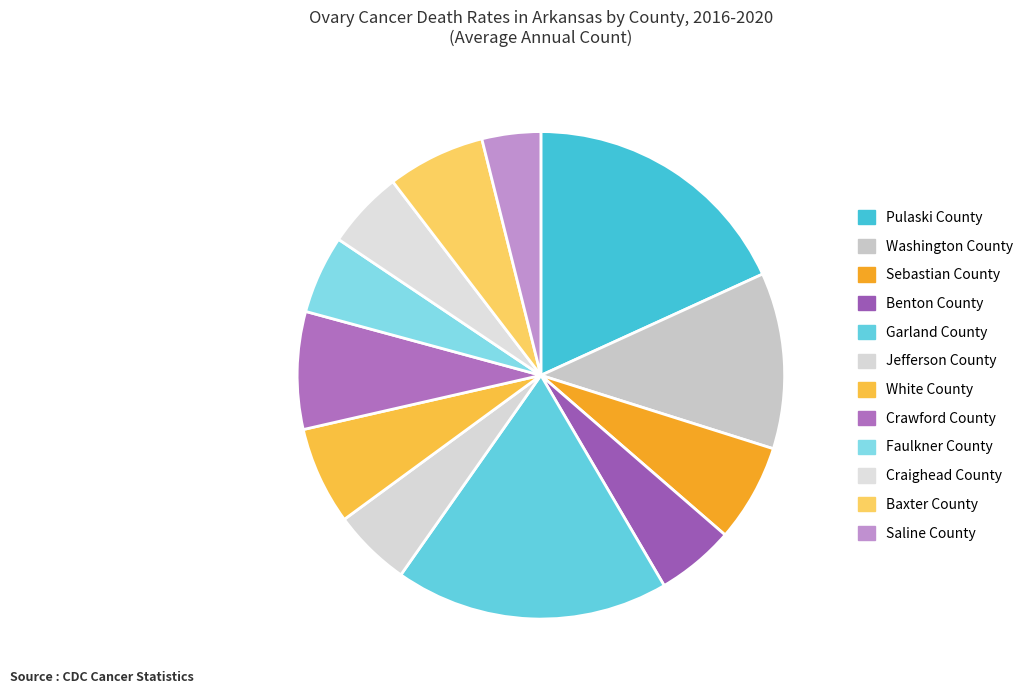

To the nearest percent, what percentage of the pie is Craighead County?

5%